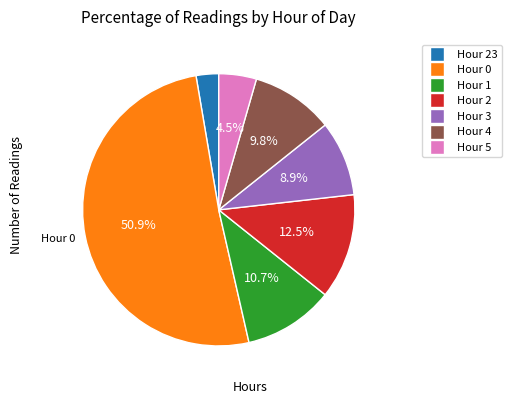

To the nearest percent, what is the difference between the Hour 23 and Hour 1 slice percentages?

8%